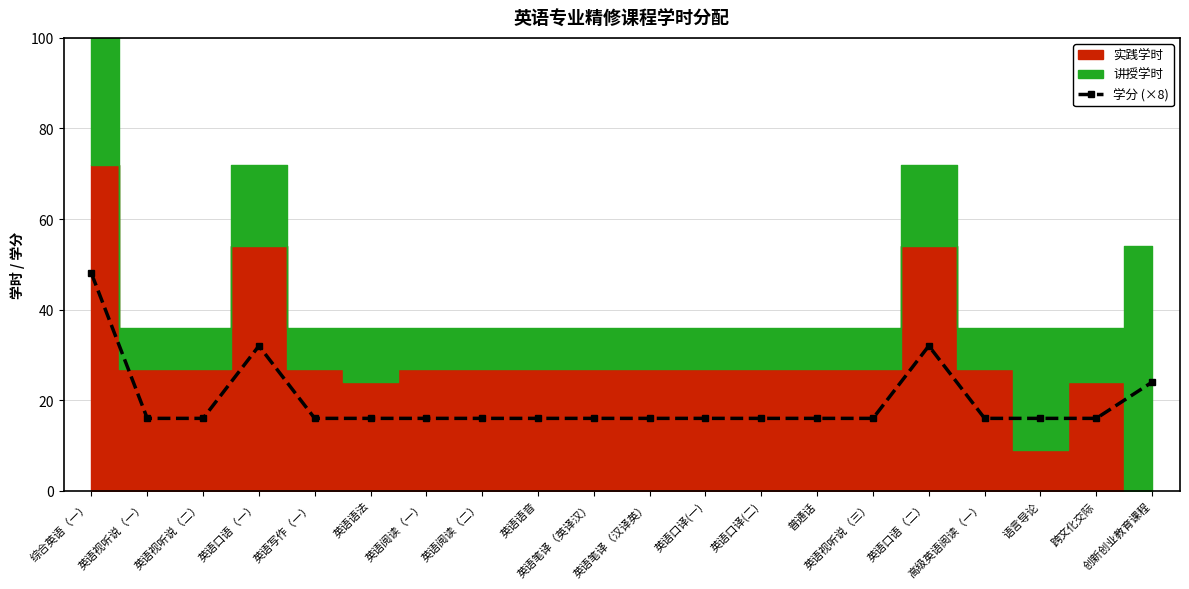

What is the value of the 6th point from the left?

16